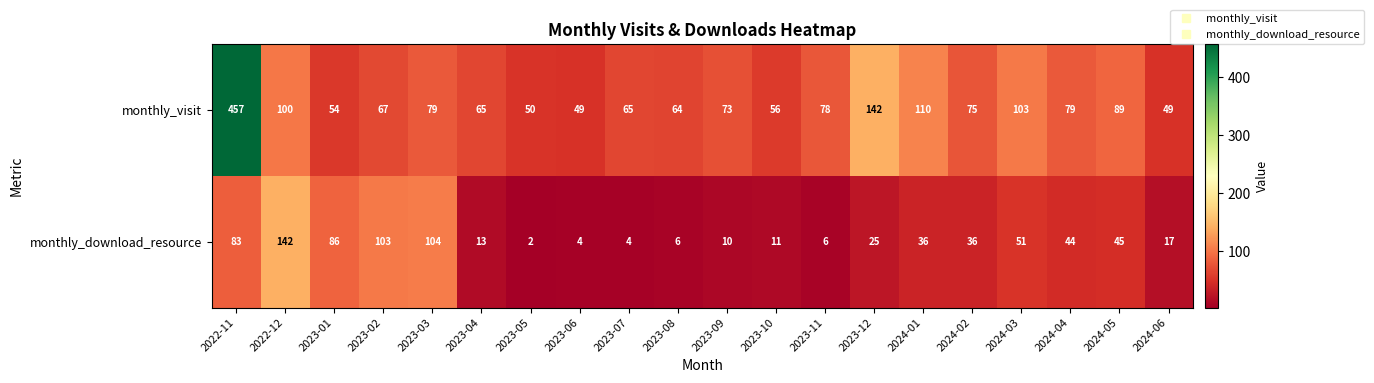

Where is monthly_visit nearest to the value 253?

2023-12